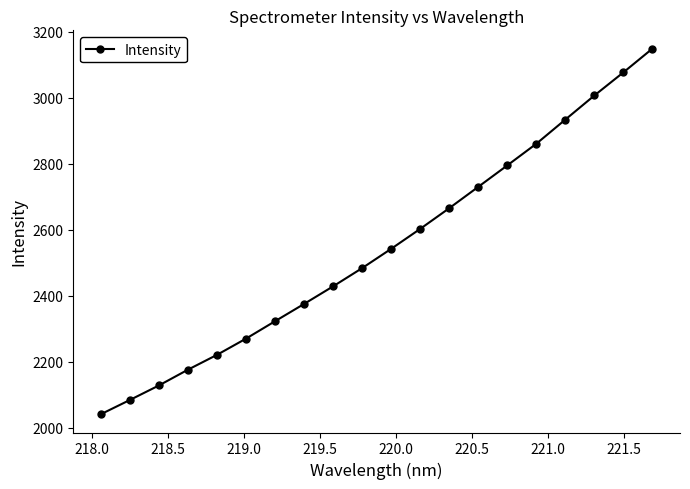

What is the difference between the second highest and second lowest values?

992.2